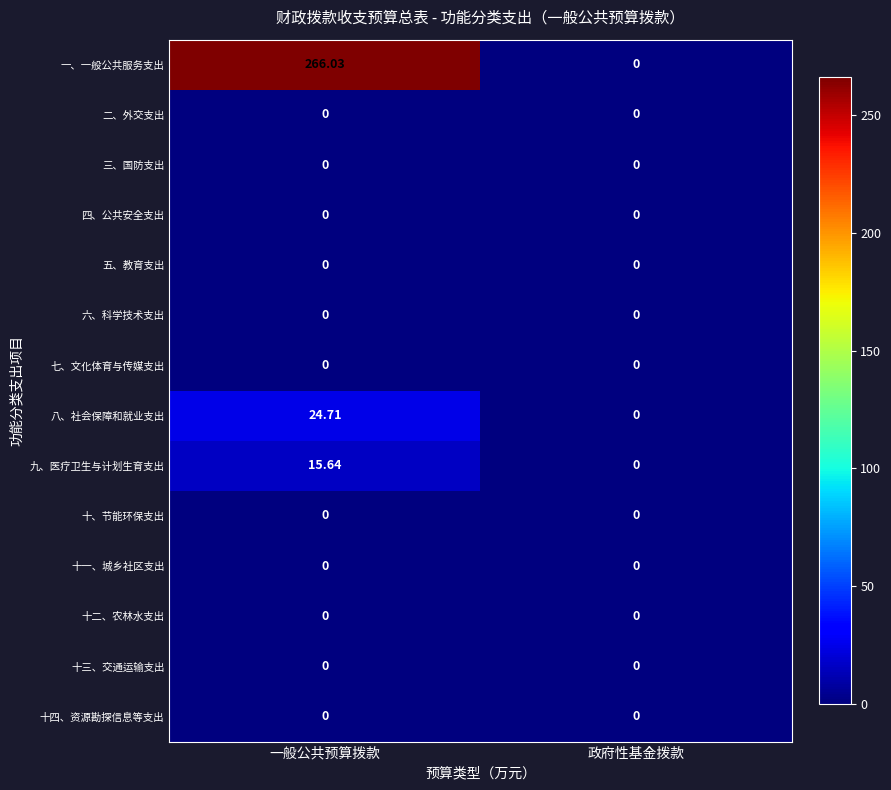

Which category has the highest value in the 九、医疗卫生与计划生育支出 series?

一般公共预算拨款